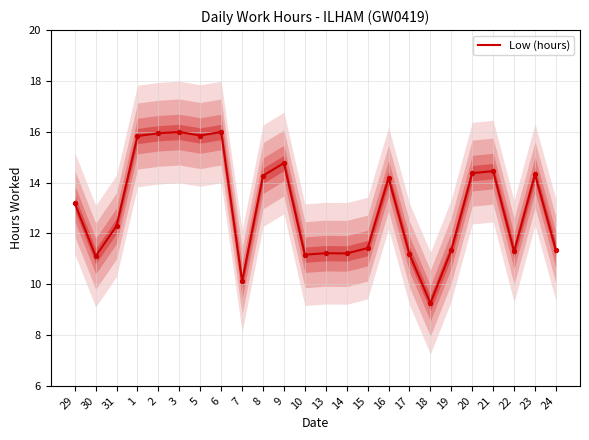

What is the ratio of the value at 23 to the value at 8?

1.0